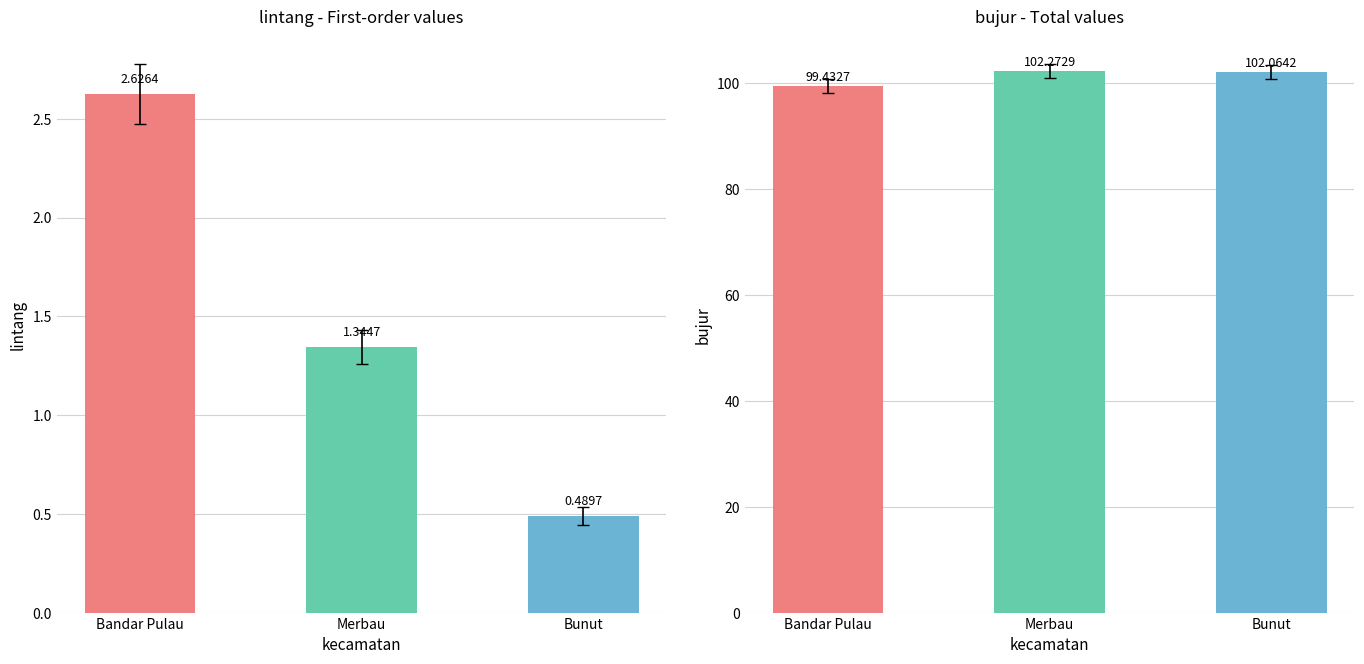

Reading left to right, what are all the values shown in this chart?

lintang: Bandar Pulau=2.6	Merbau=1.3	Bunut=0.5
bujur: Bandar Pulau=99.4	Merbau=102.3	Bunut=102.1